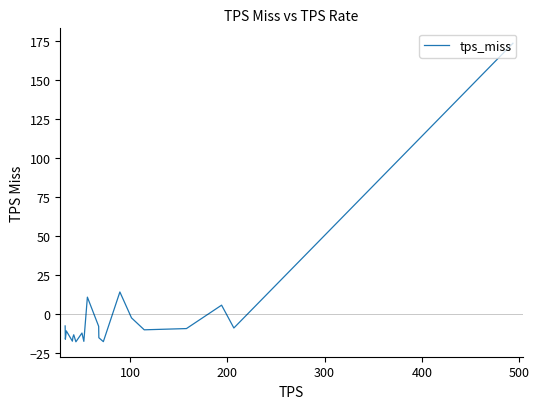

How many values are above zero?

4